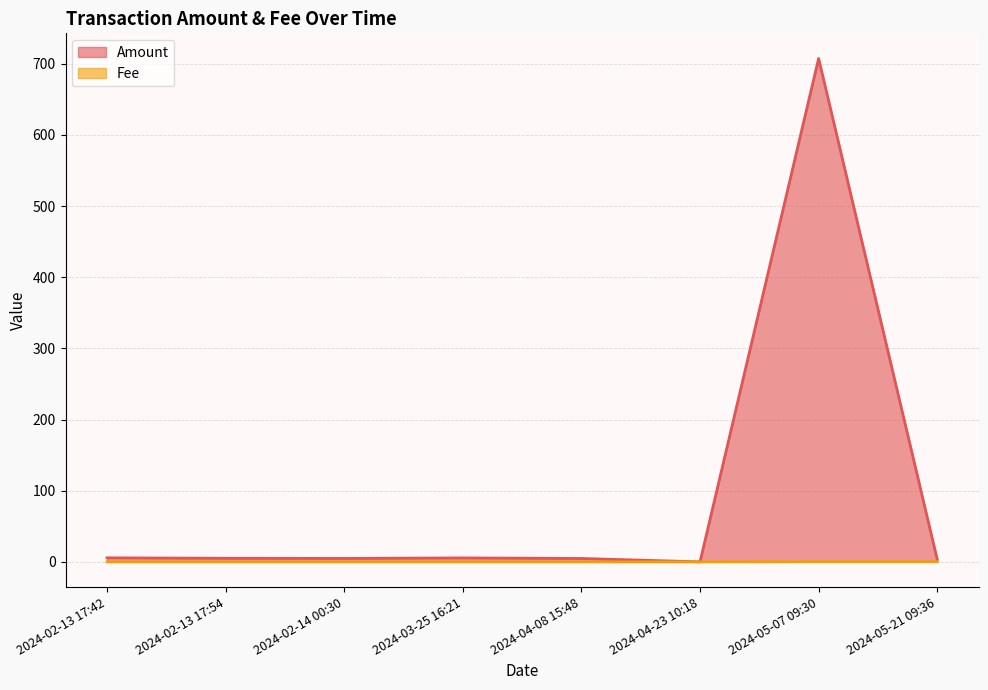

What is the average value of the Amount series?

92.1